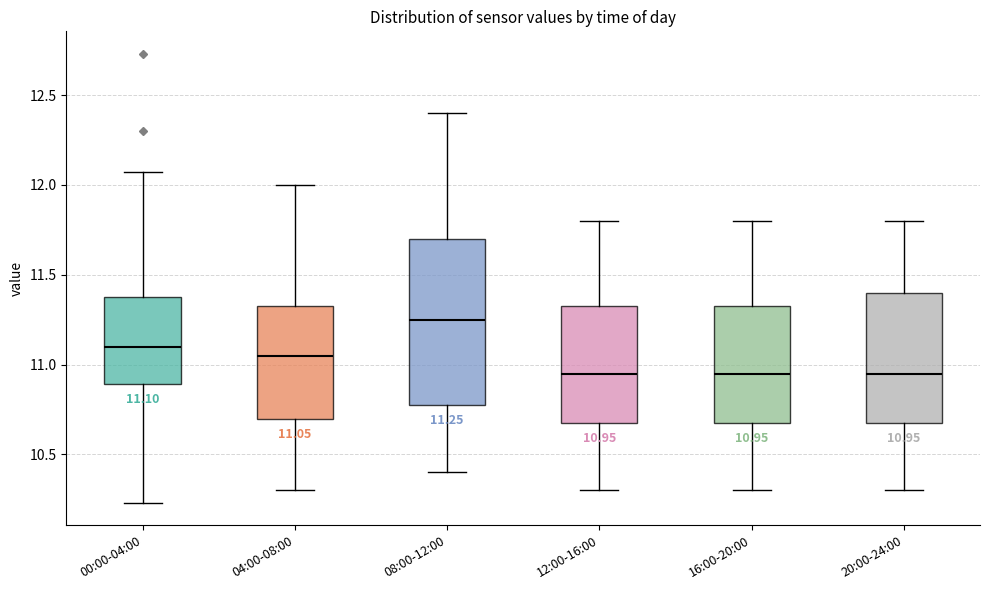

Which box has the highest median line?

08:00-12:00